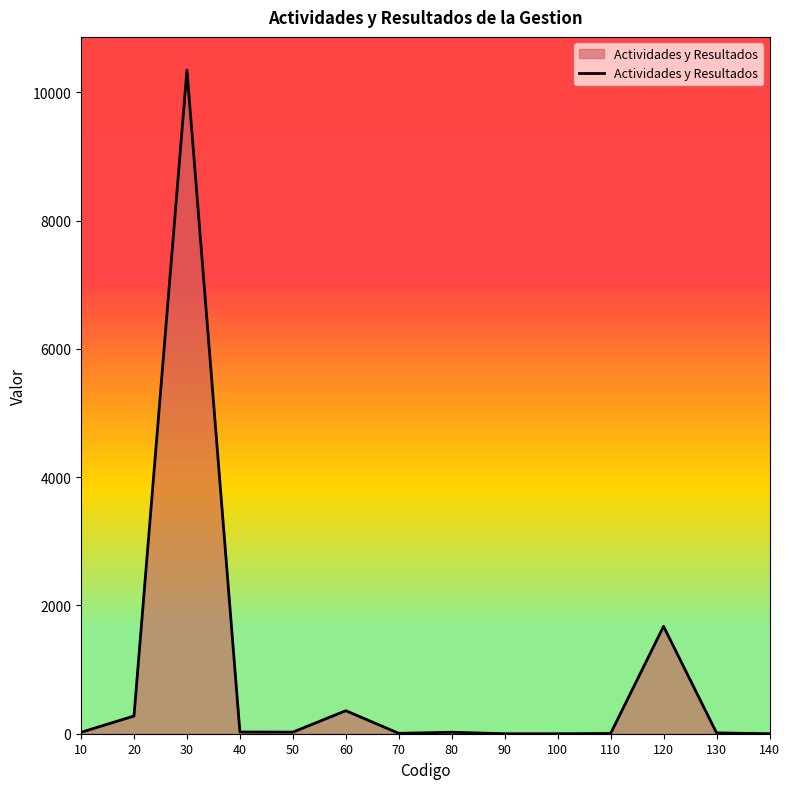

What is the greatest value displayed?

10345